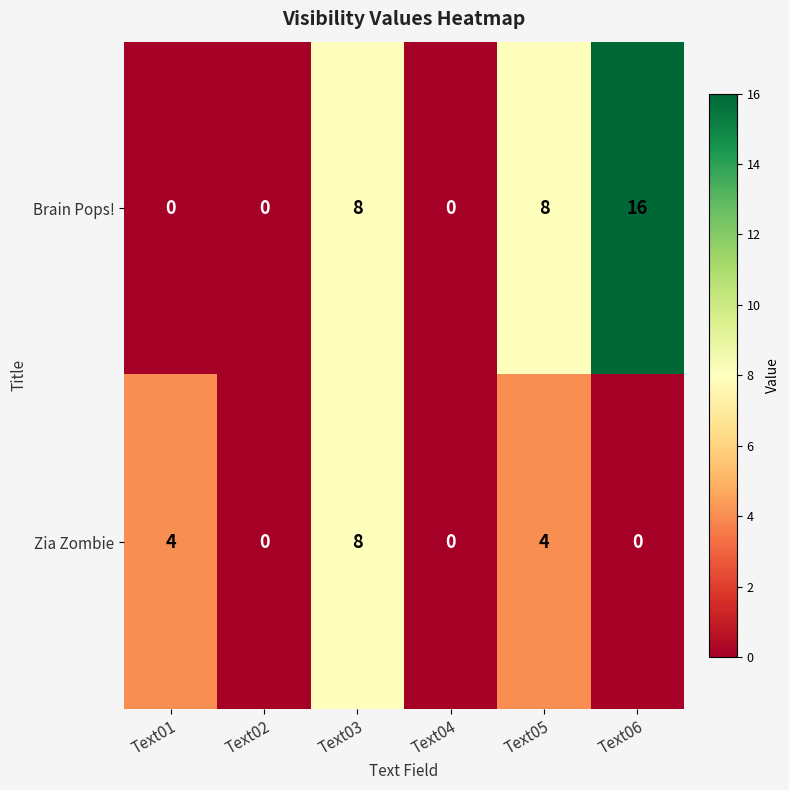

How many Brain Pops! values are between 0 and 8?

5